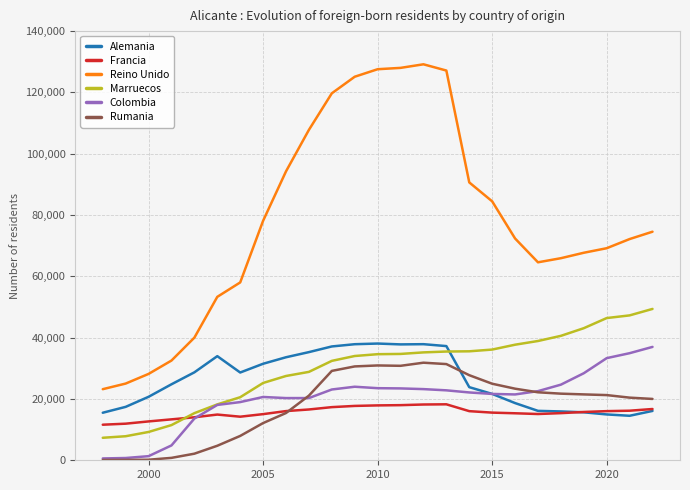

Is this an area chart (filled region under the line)?

No